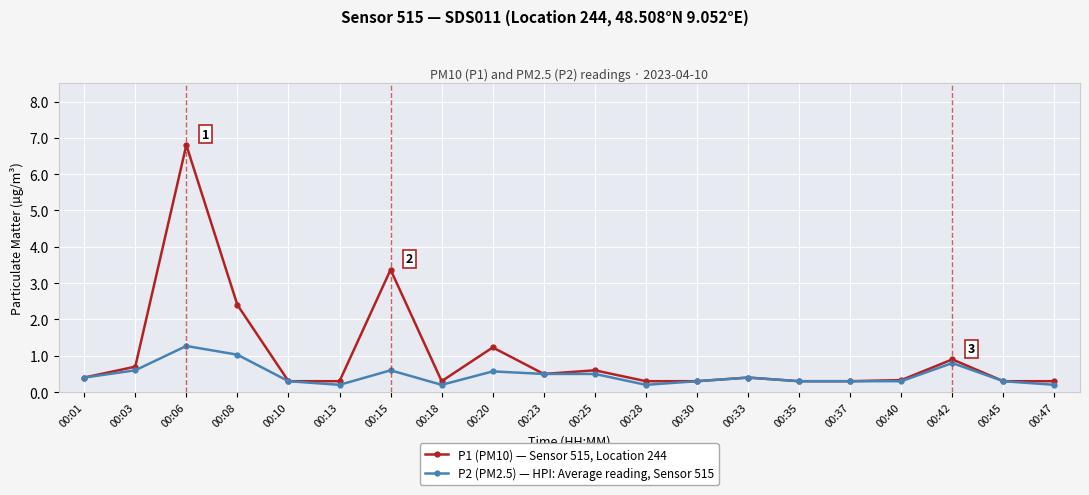

Rank the series at 00:08 from highest to lowest value.

P1 (PM10) — Sensor 515, Location 244, P2 (PM2.5) — HPI: Average reading, Sensor 515